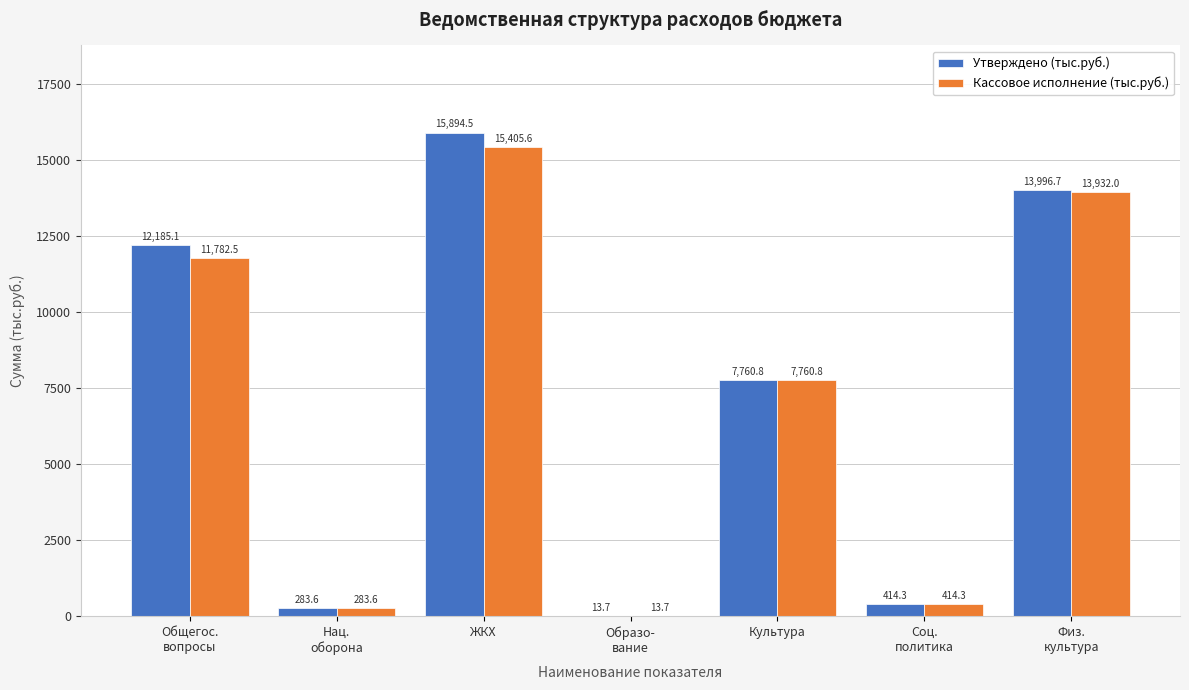

At which label is Утверждено (тыс.руб.) closest to 7954?

Культура